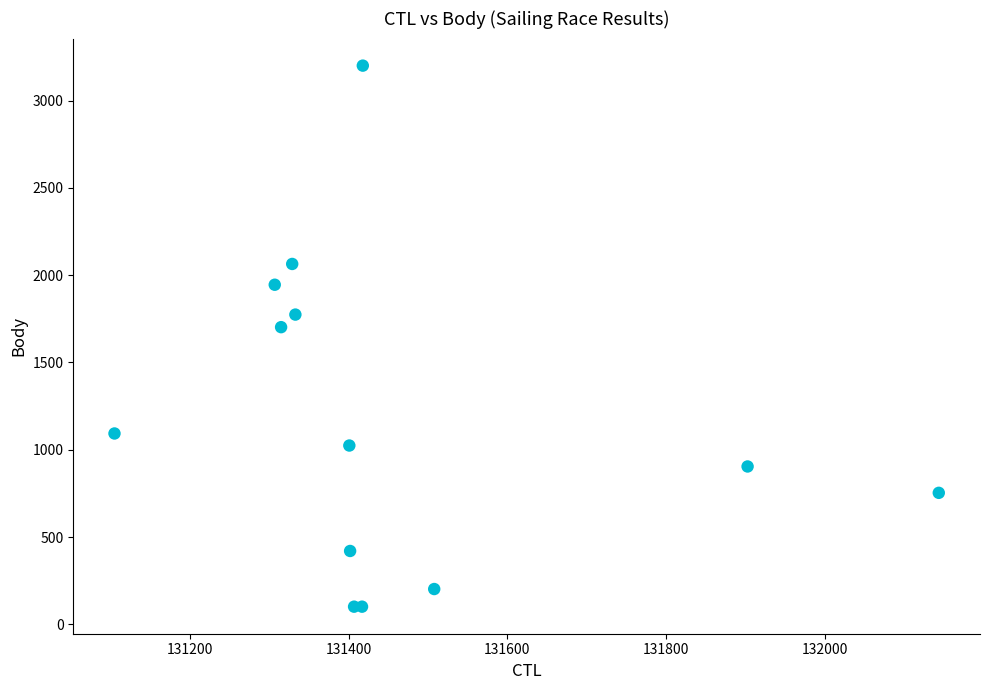

What Y value in the scatter plot is closest to 1650?

1702